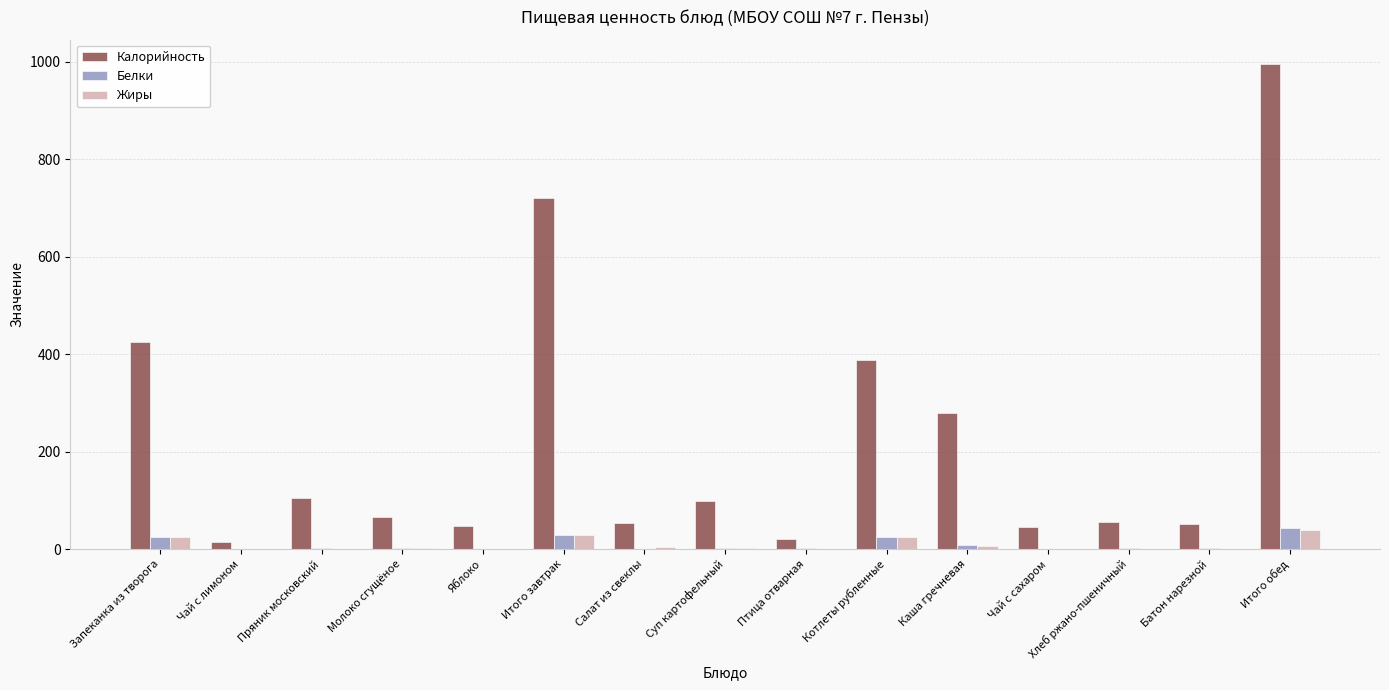

Is it true that Калорийность equals 104.0 at Пряник московский?

True